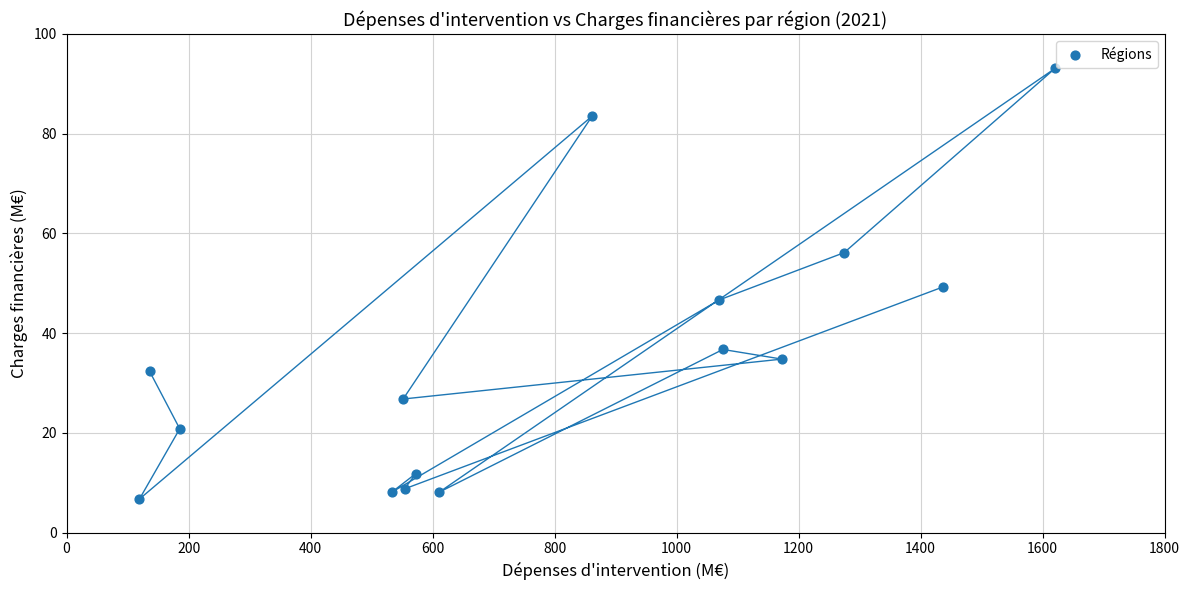

What is the range of Y values (max minus min)?

86.4